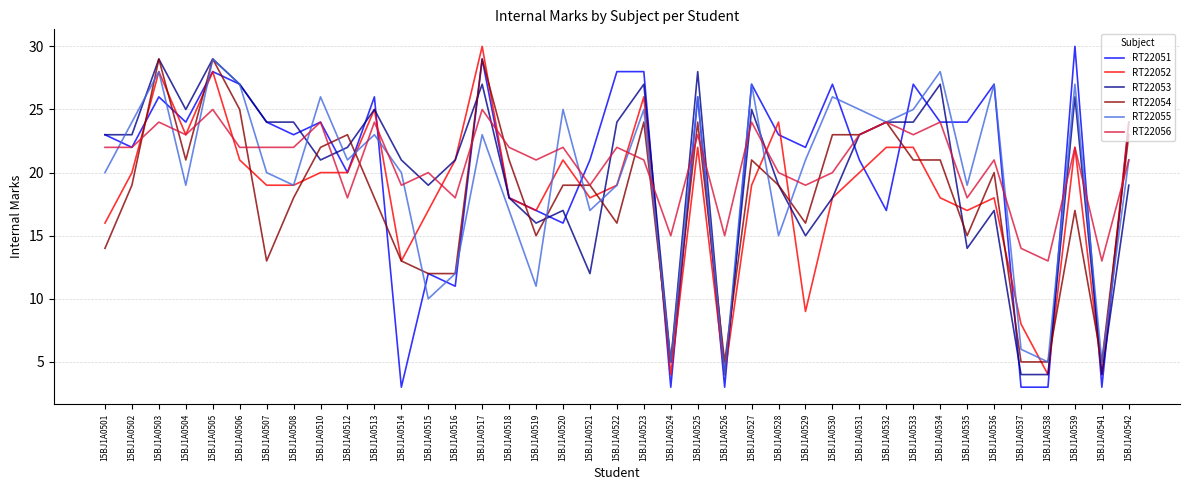

True or false: RT22053 has a value of 5 at 15BJ1A0529.

False